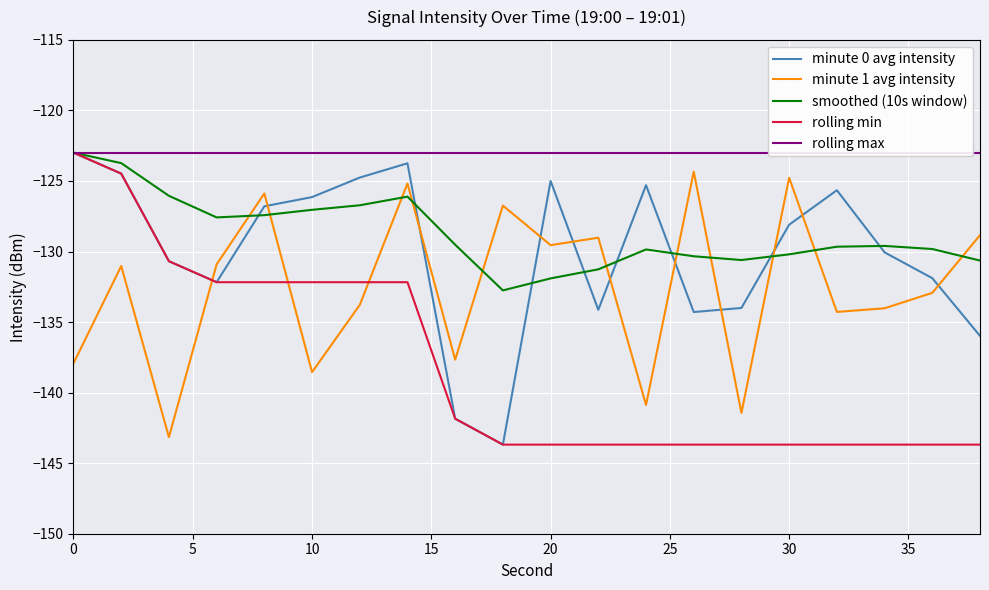

Which series has the largest total across all categories?

rolling max